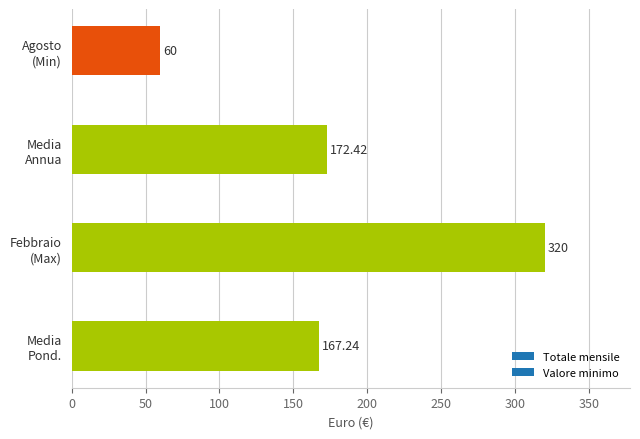

What is the difference between the maximum and minimum values?

260.0